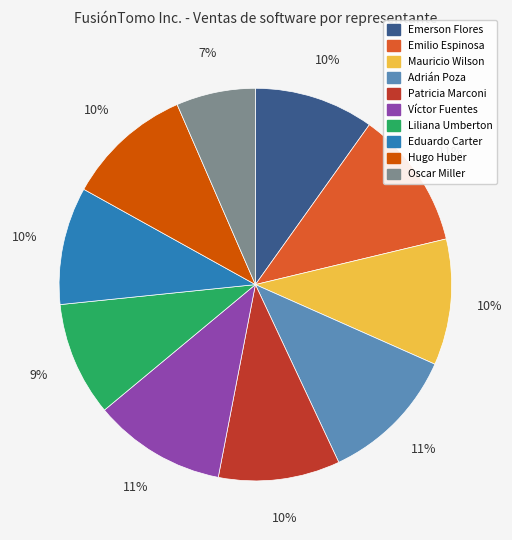

To the nearest percent, what is the difference between the Víctor Fuentes and Patricia Marconi slice percentages?

1%